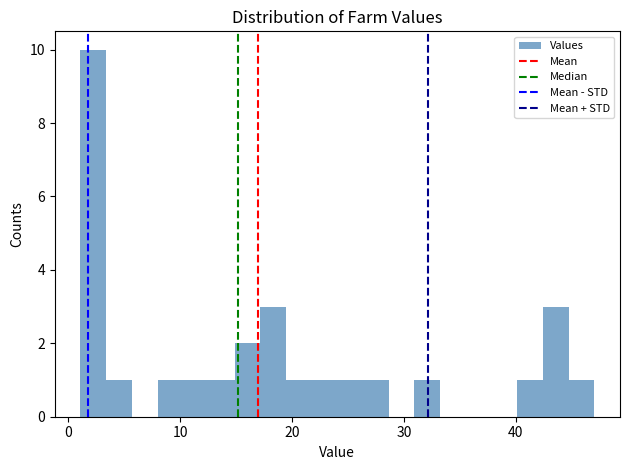

Around what value on the x-axis is the tallest bar? Give the approximate position of its centre, as read against the axis.

2